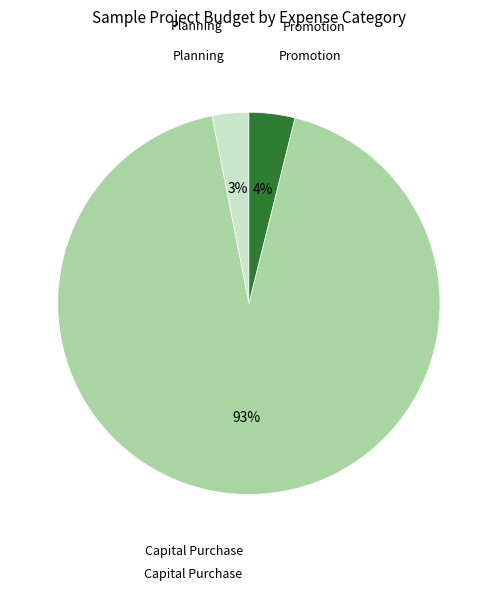

To the nearest percent, what is the average slice percentage?

33%